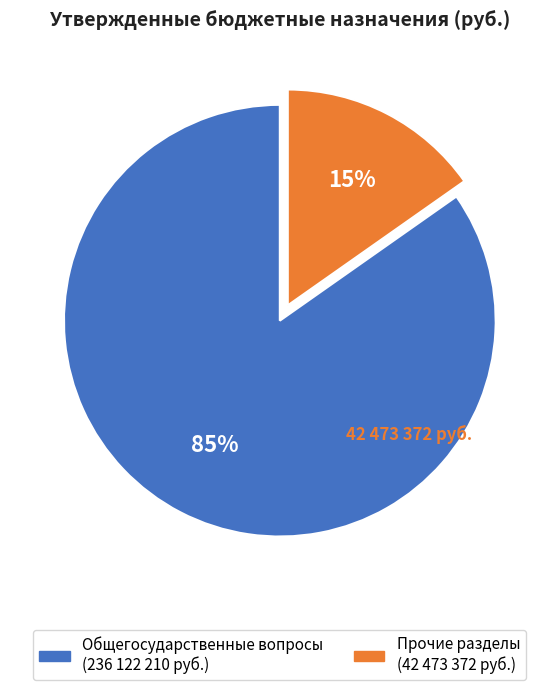

Does any single category account for the majority?

Yes